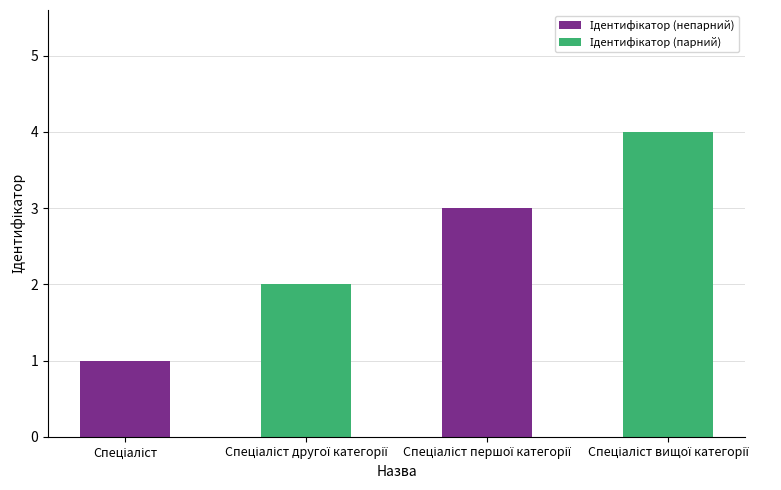

How many values are below 3?

2